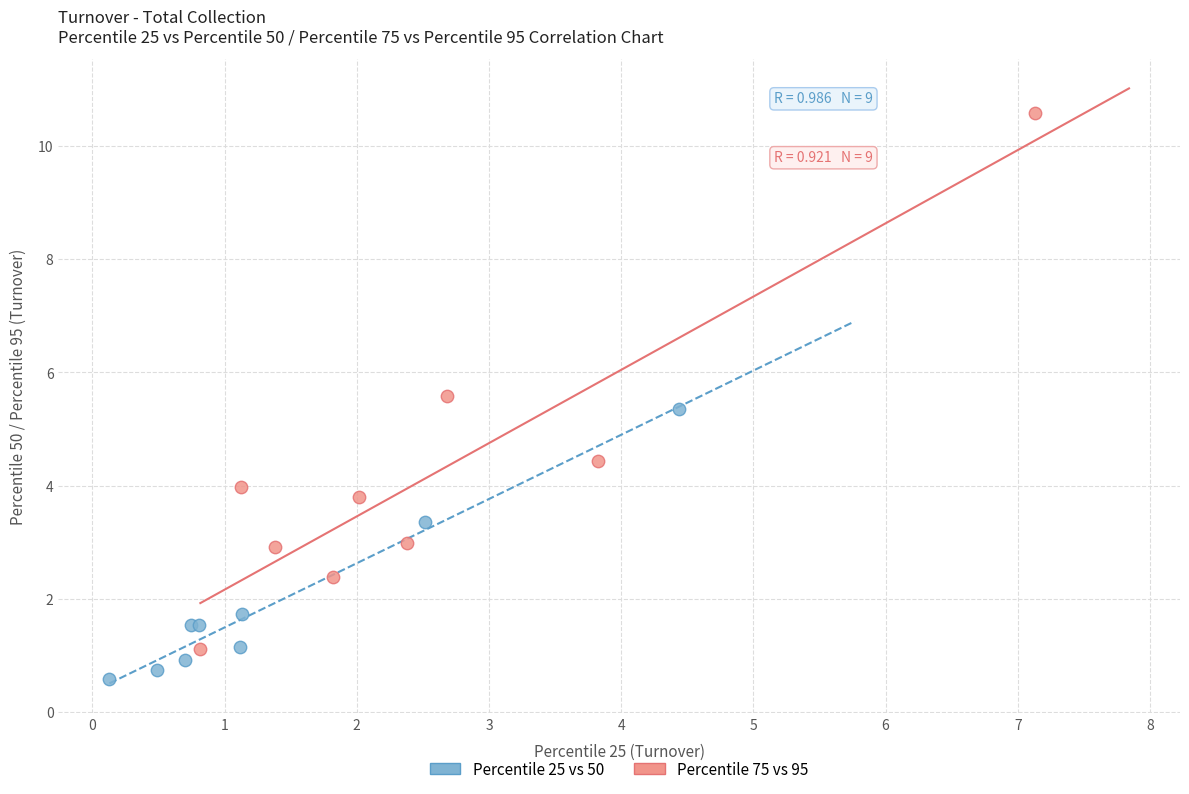

Which series contains the lowest Y value?

Percentile 25 vs 50